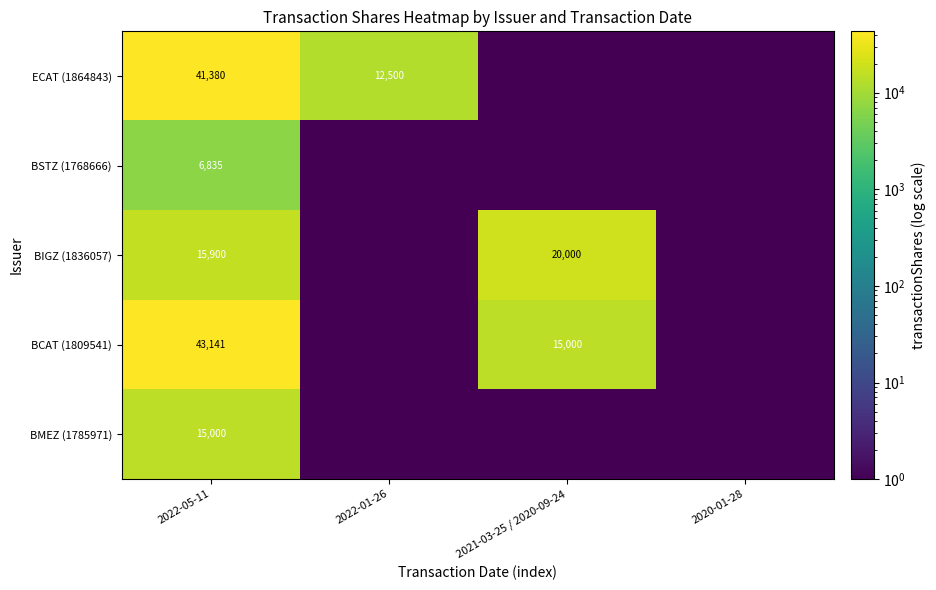

True or false: BCAT (1809541) has a value of 20969.8 at 2021-03-25 / 2020-09-24.

False